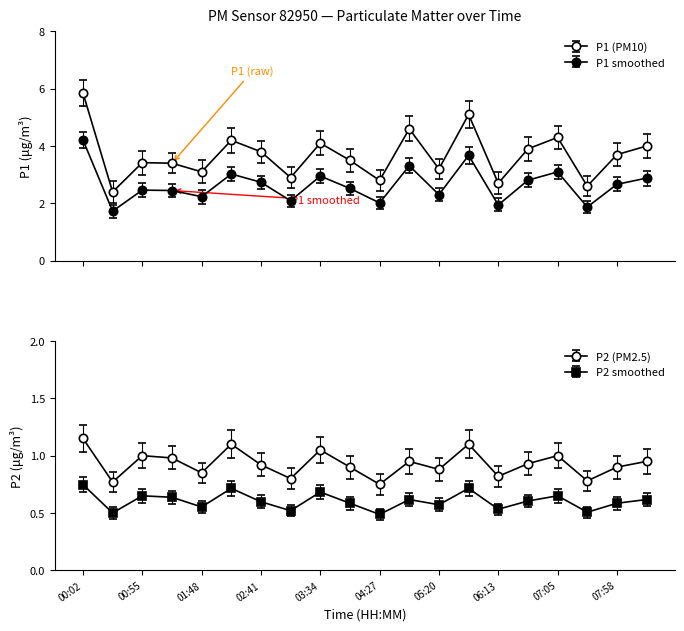

What position from the left is 02:41?

7